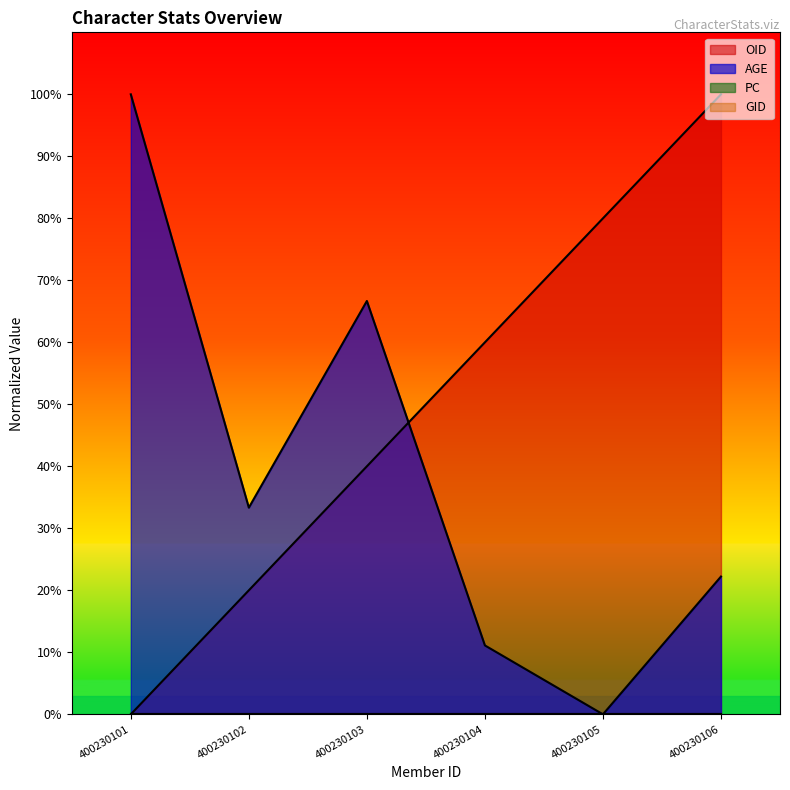

What is the difference between the maximum and minimum values in the AGE series?

100.0